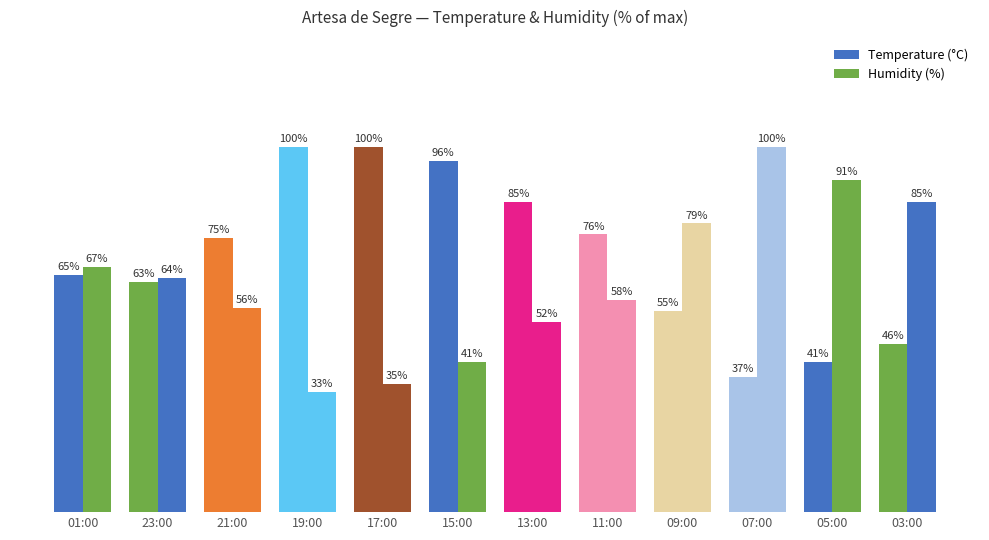

What is the total value across all series at 07:00?

137